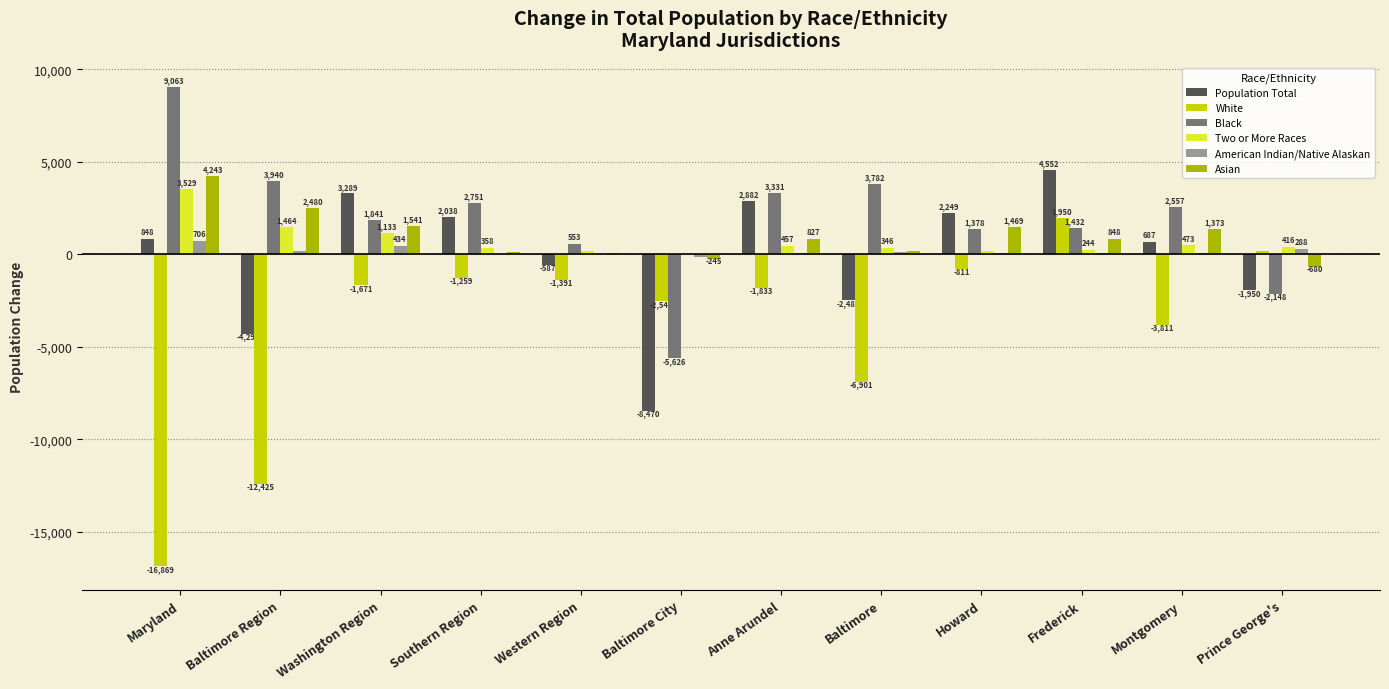

Count the number of categories in the chart.

12